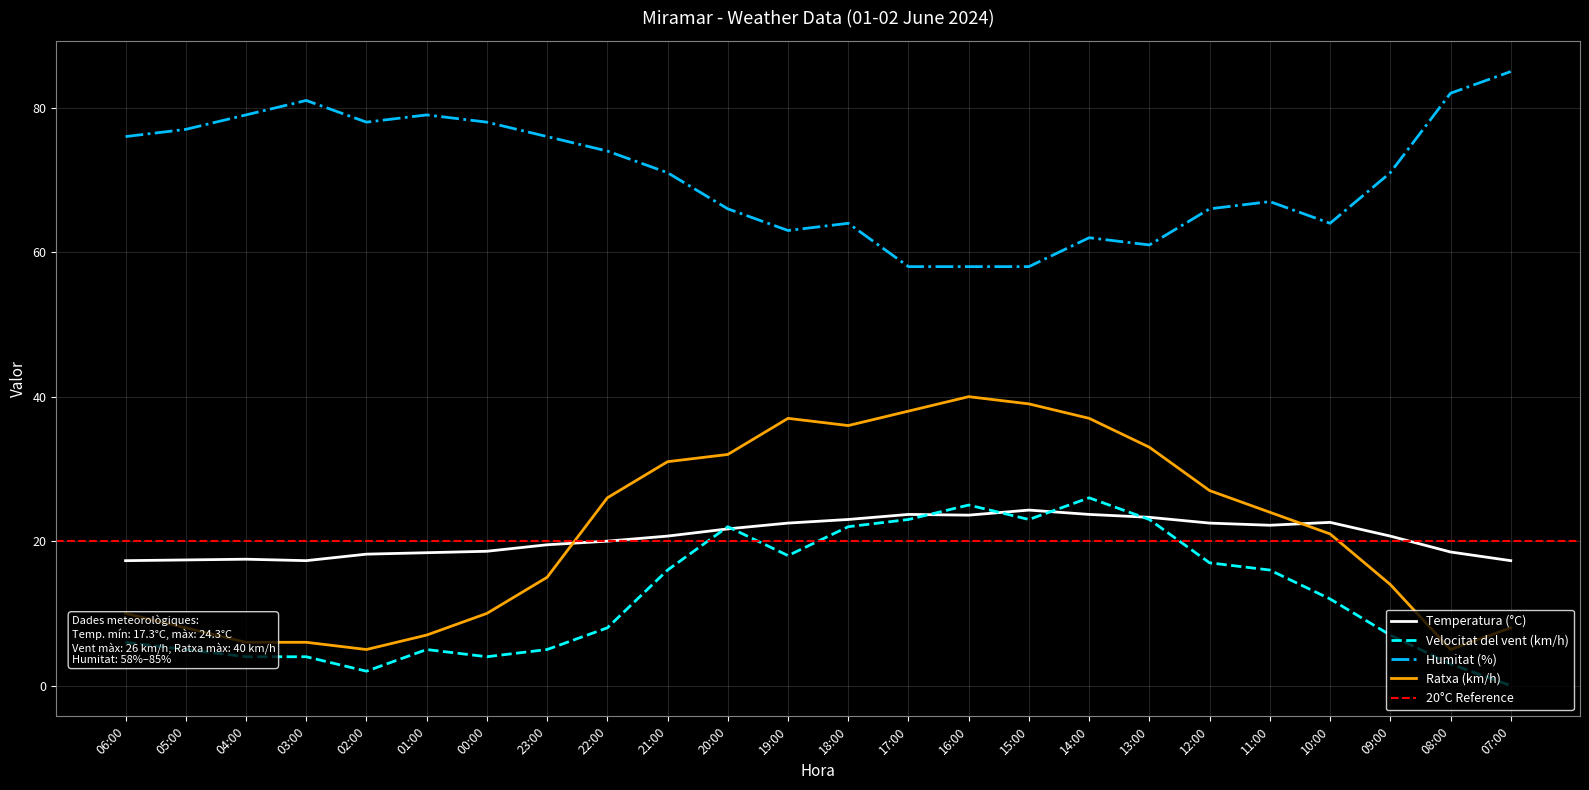

How many data points in Temperatura (°C) are above 20?

13